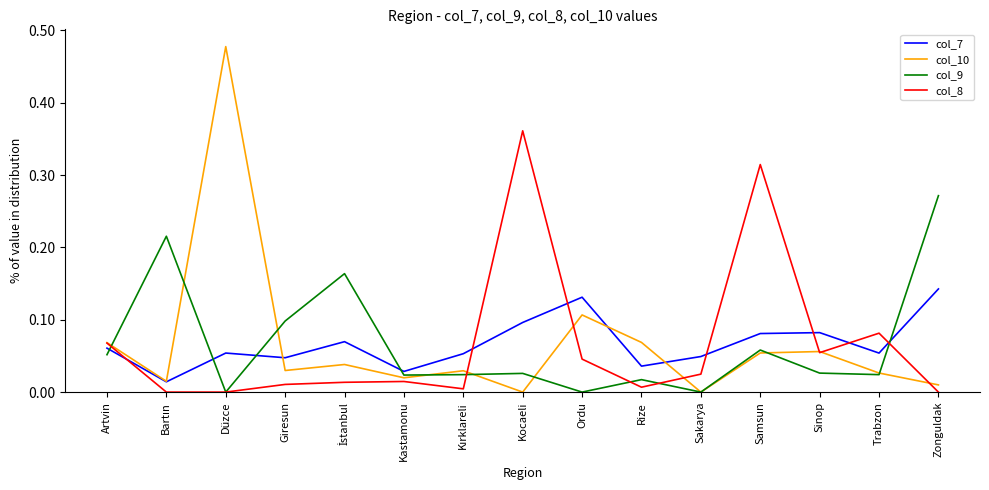

Is the value of col_8 at Artvin greater than the value of col_10 at Sinop?

Yes